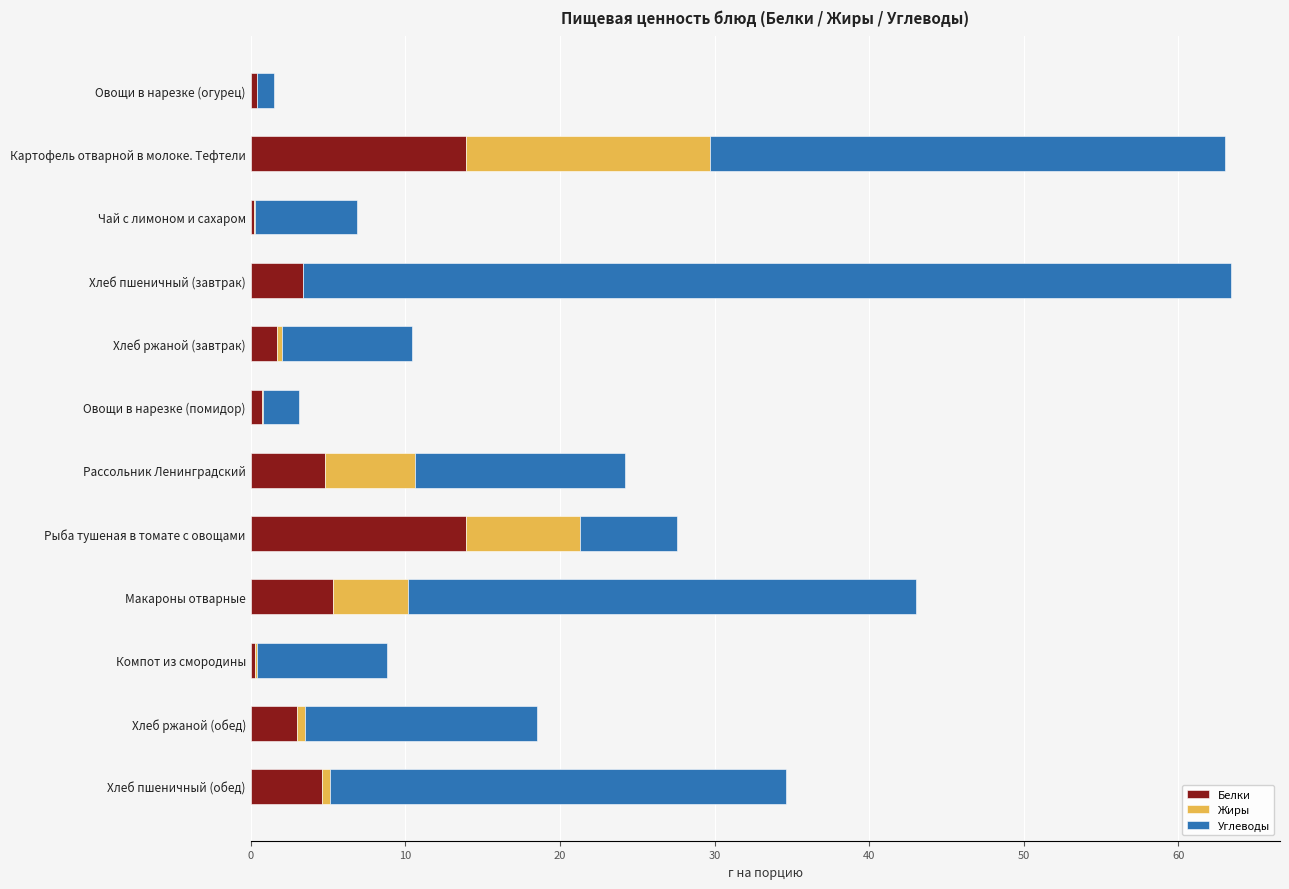

What are all the series names shown in the legend?

Белки, Жиры, Углеводы